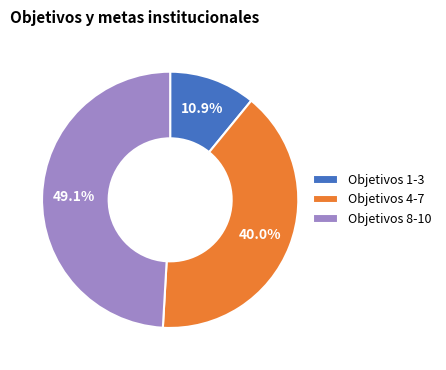

Combined, do Objetivos 4-7 and Objetivos 1-3 account for over 50%?

Yes